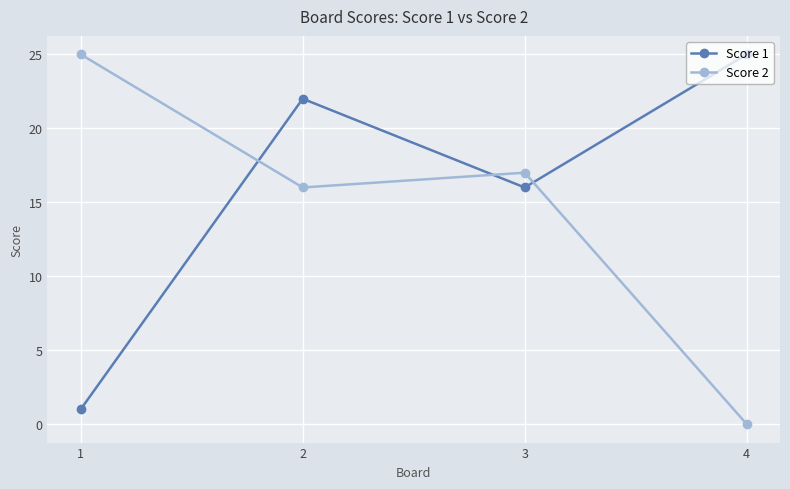

How many series are shown in this chart?

2